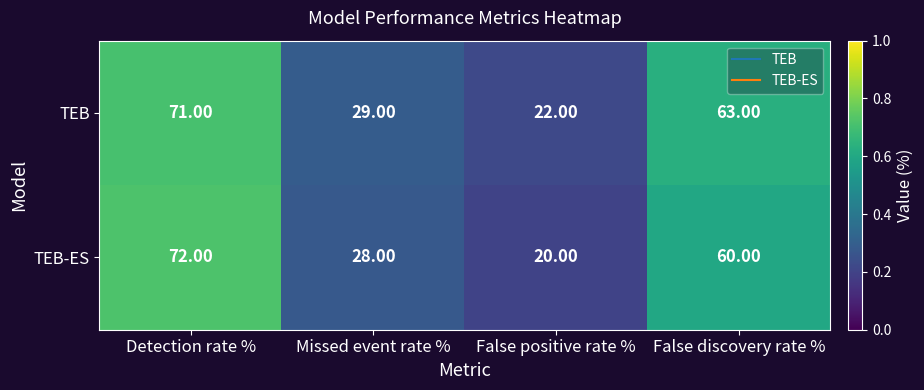

At which category is the sum across all series the highest?

Detection rate %